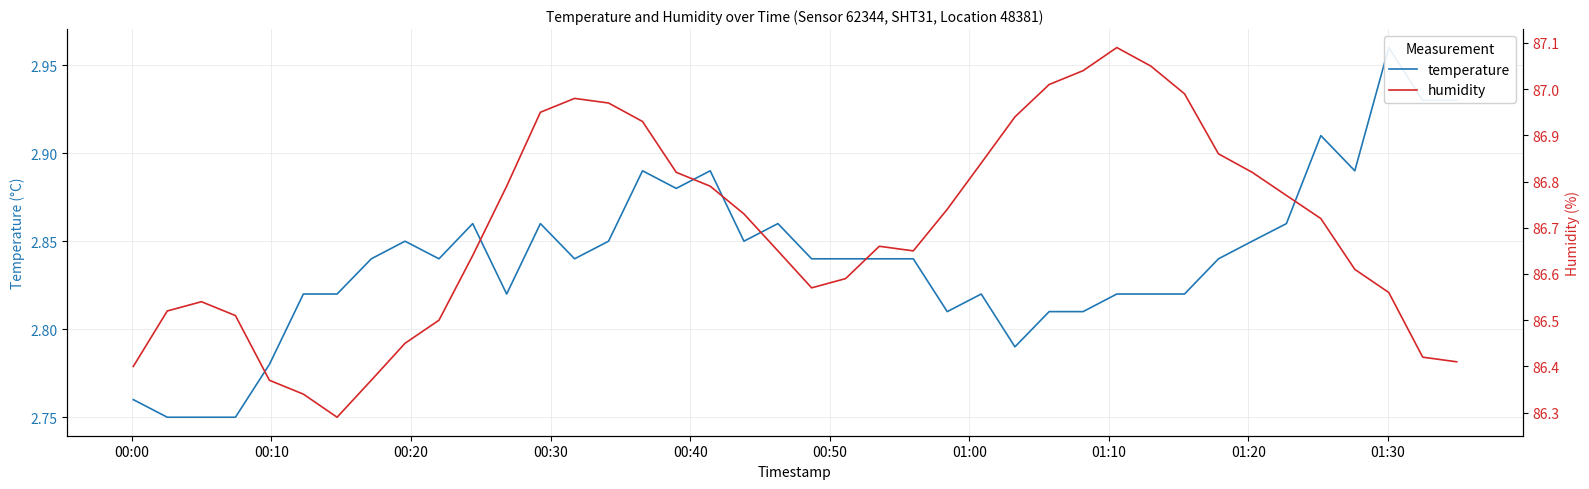

How many interior local peaks does the temperature series have?

9